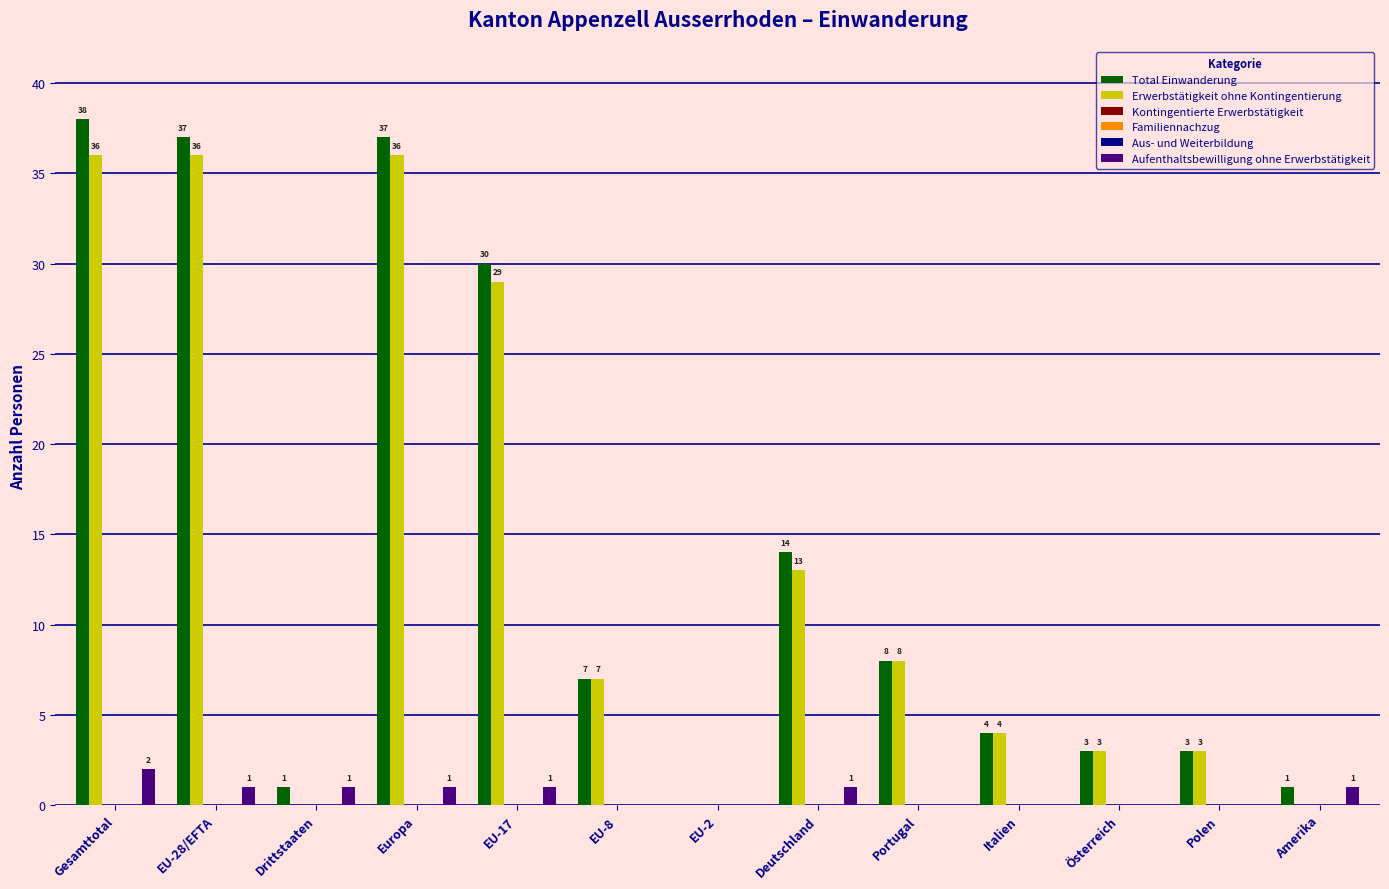

How many values in the Aufenthaltsbewilligung ohne Erwerbstätigkeit series exceed 1?

1